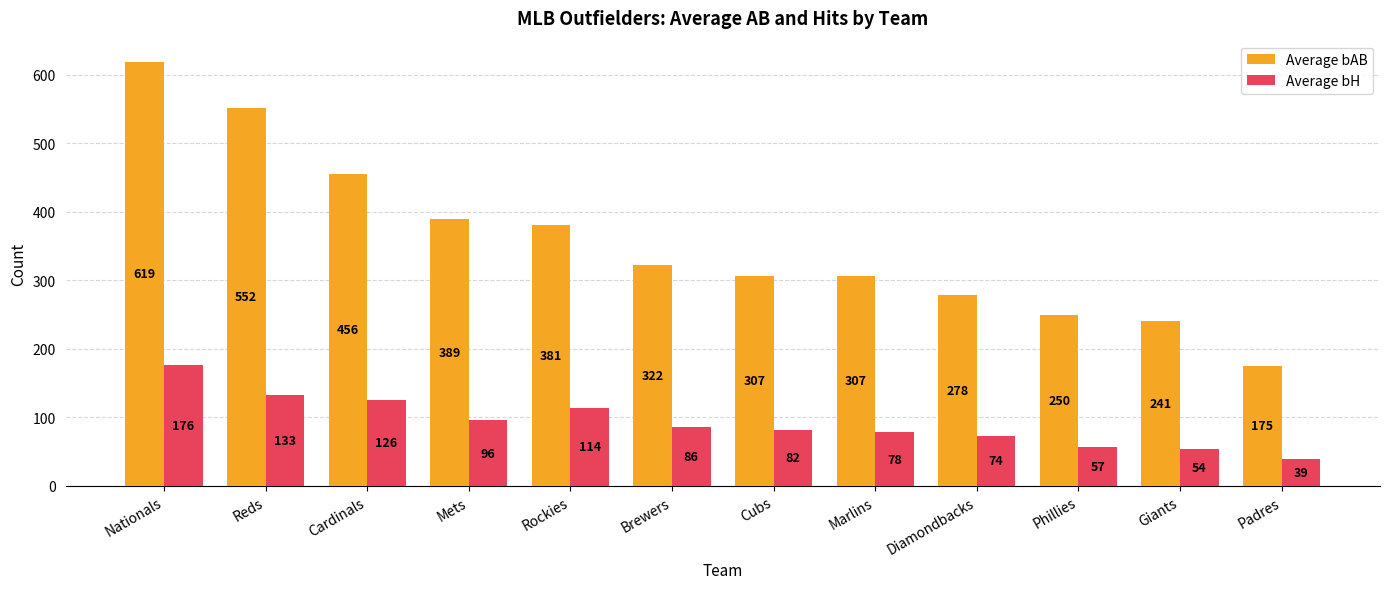

At which label is Average bAB closest to 397?

Mets